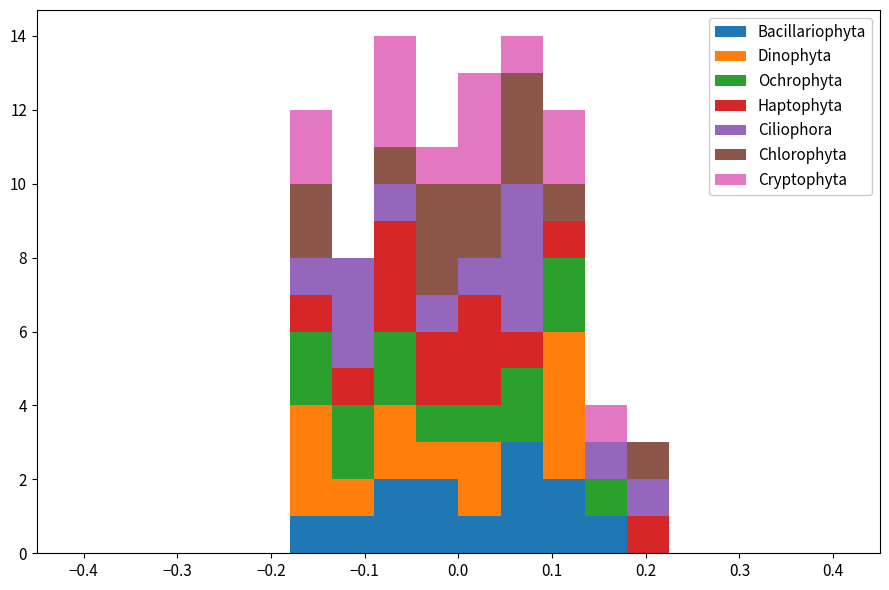

Reading left to right, list every stacked bar in this chart as the range it spans on the x-axis followed by its total height. Neither the bar edges nor the heights are printed on the chart, so give them approximately, as read against the axes.

-0.450 to -0.405: 0
-0.405 to -0.360: 0
-0.360 to -0.315: 0
-0.315 to -0.270: 0
-0.270 to -0.225: 0
-0.225 to -0.180: 0
-0.180 to -0.135: 12
-0.135 to -0.090: 8
-0.090 to -0.045: 14
-0.045 to 0.000: 11
0.000 to 0.045: 13
0.045 to 0.090: 14
0.090 to 0.135: 12
0.135 to 0.180: 4
0.180 to 0.225: 3
0.225 to 0.270: 0
0.270 to 0.315: 0
0.315 to 0.360: 0
0.360 to 0.405: 0
0.405 to 0.450: 0